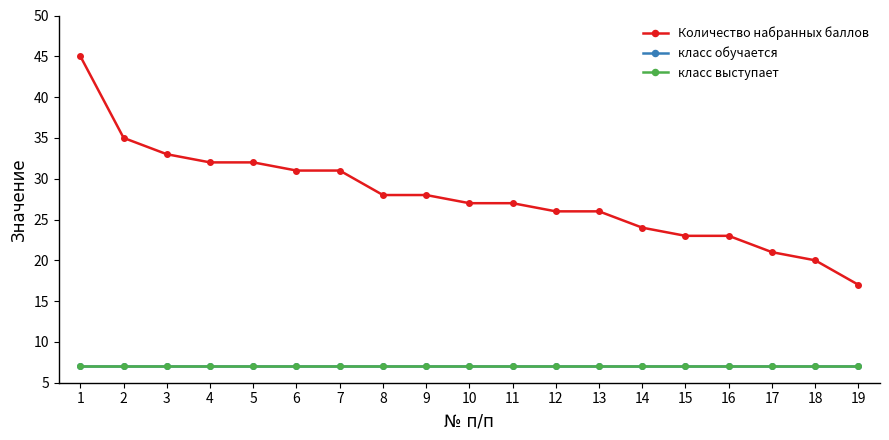

Does the chart have visible grid lines?

No